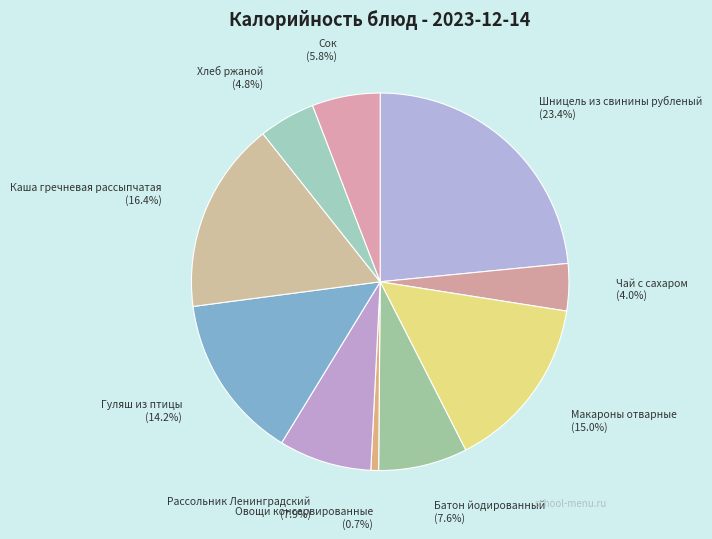

Which category has the smallest portion of the pie?

Овощи консервированные